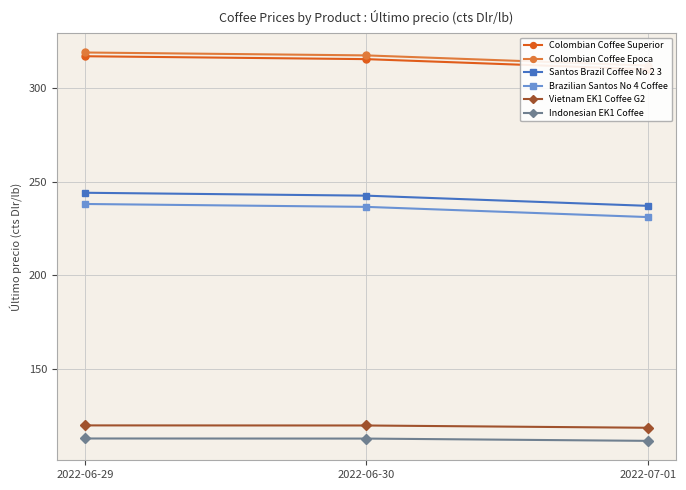

Which category has the highest value in the Brazilian Santos No 4 Coffee series?

2022-06-29